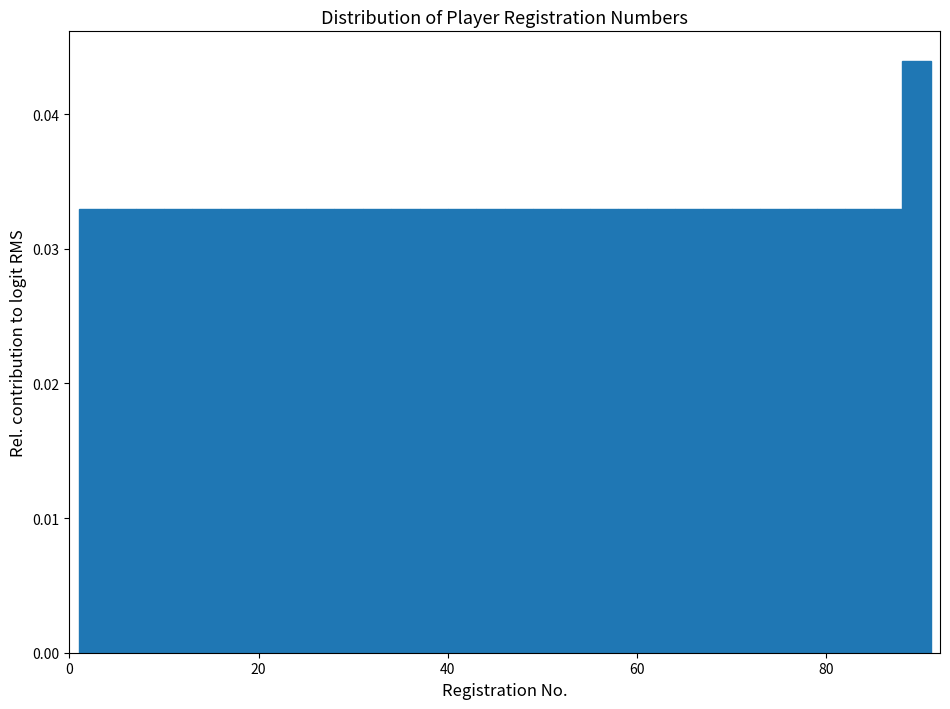

Around what value on the x-axis is the tallest bar? Give the approximate position of its centre, as read against the axis.

90